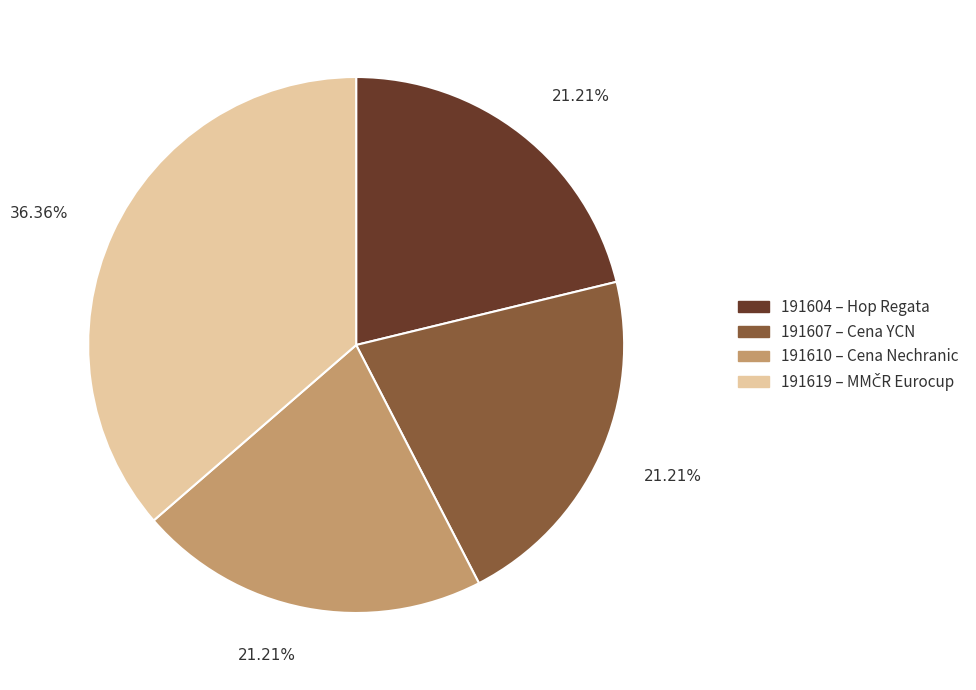

What percentage is the 191604 slice, to the nearest percent?

21%